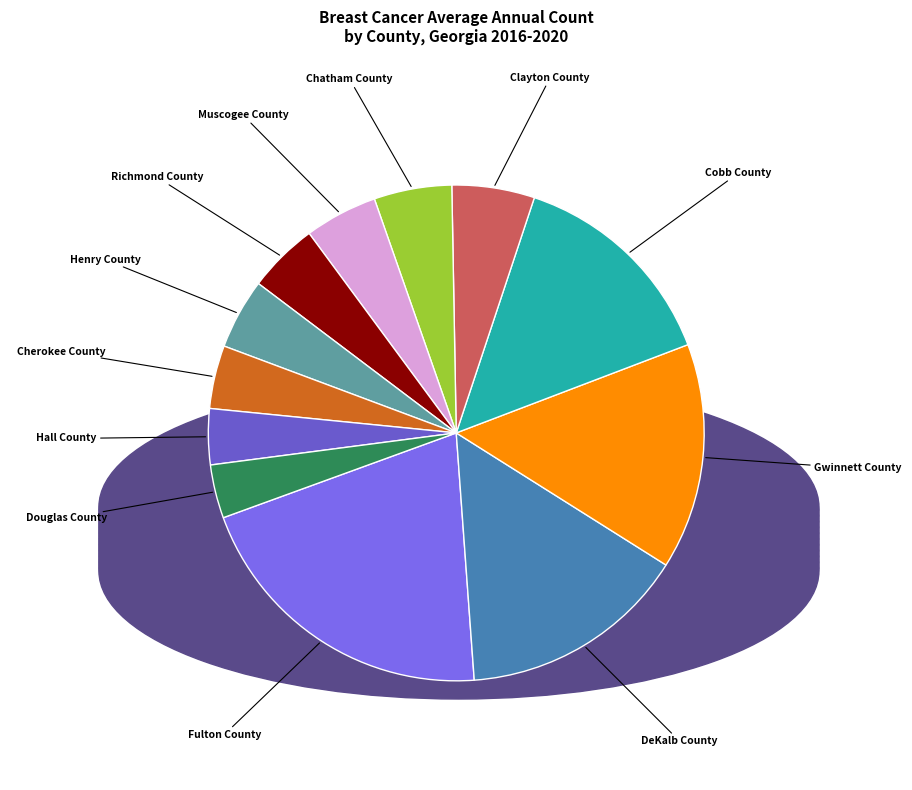

Approximately how many times larger is the value at Cherokee County compared to Fulton County?

0.2